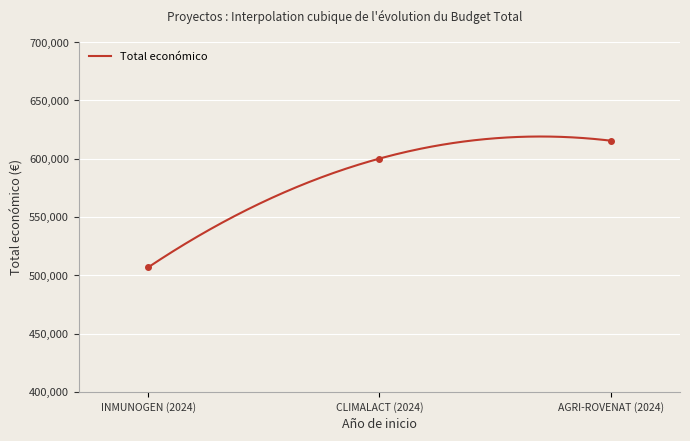

What is the label of the 3rd point from the left?

AGRI-ROVENAT (2024)